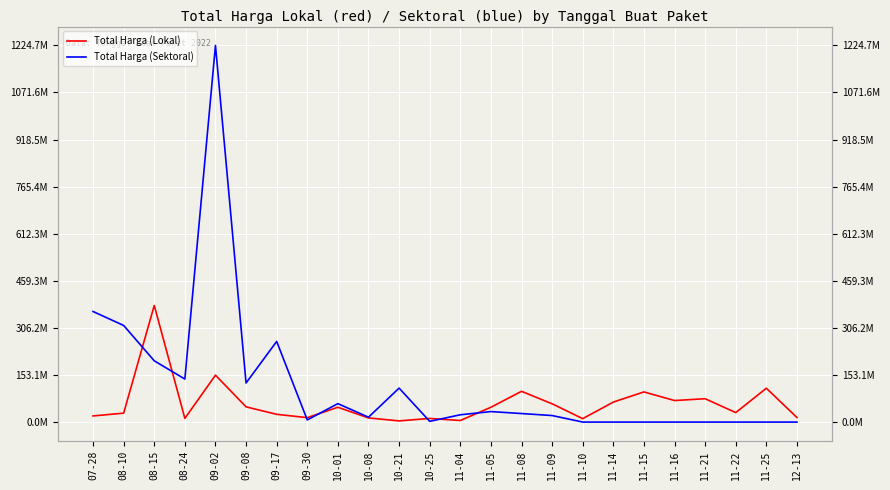

How many lines are shown in the chart?

2